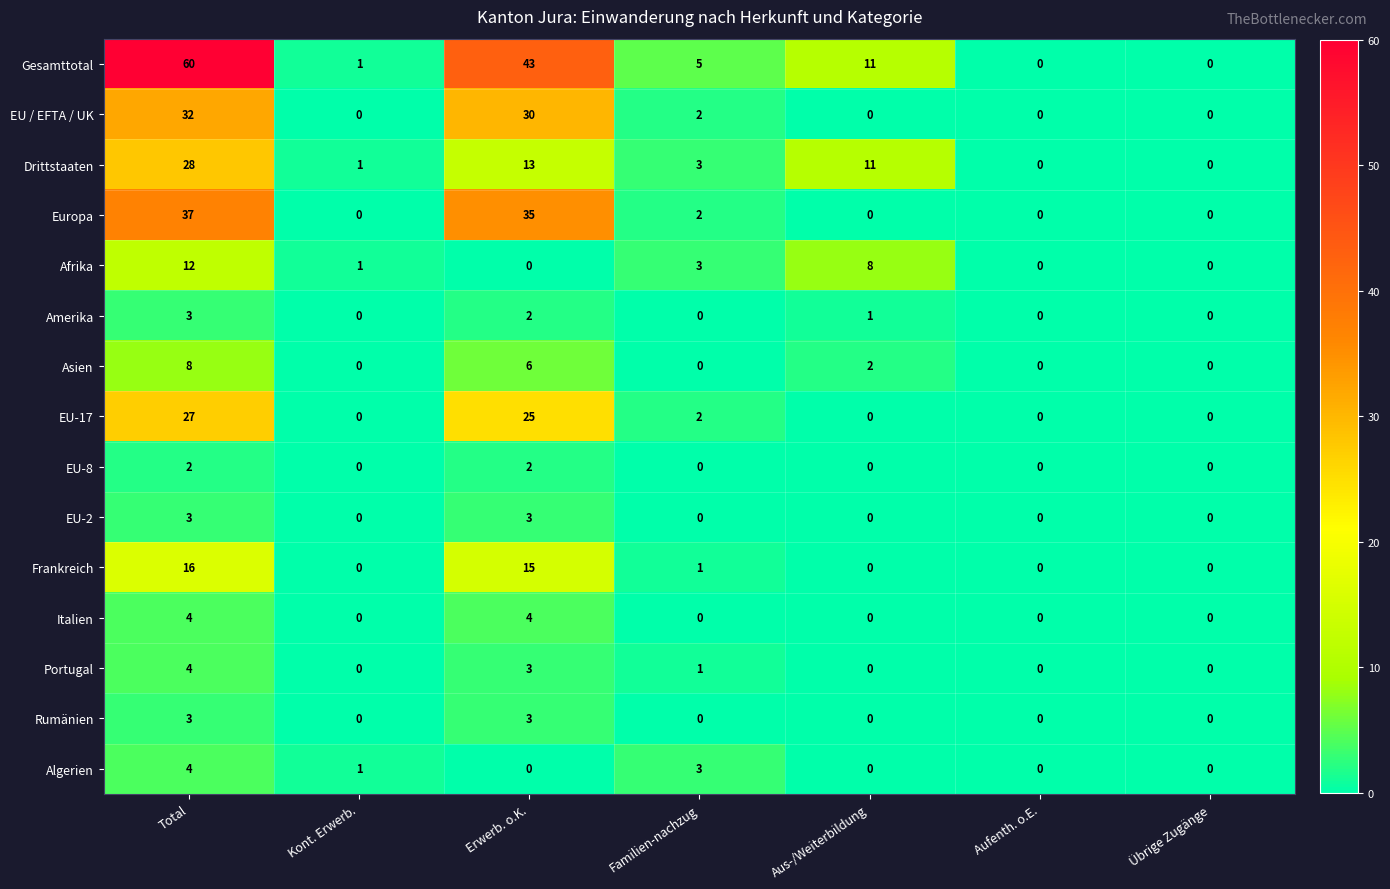

What is the total value across all series at Kont. Erwerb.?

4